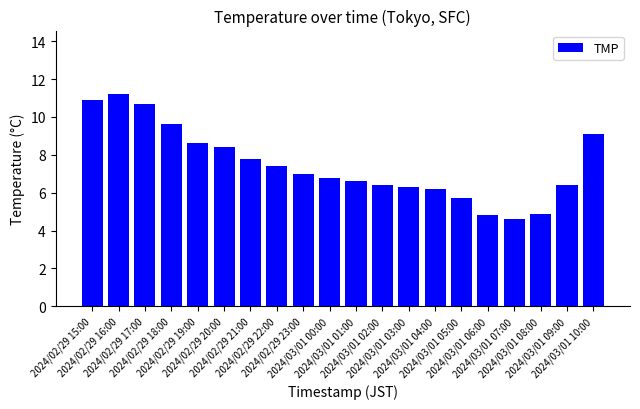

Reading left to right, extract all data points from this chart.

2024/02/29 15:00=10.9	2024/02/29 16:00=11.2	2024/02/29 17:00=10.7	2024/02/29 18:00=9.6	2024/02/29 19:00=8.6	2024/02/29 20:00=8.4	2024/02/29 21:00=7.8	2024/02/29 22:00=7.4	2024/02/29 23:00=7.0	2024/03/01 00:00=6.8	2024/03/01 01:00=6.6	2024/03/01 02:00=6.4	2024/03/01 03:00=6.3	2024/03/01 04:00=6.2	2024/03/01 05:00=5.7	2024/03/01 06:00=4.8	2024/03/01 07:00=4.6	2024/03/01 08:00=4.9	2024/03/01 09:00=6.4	2024/03/01 10:00=9.1